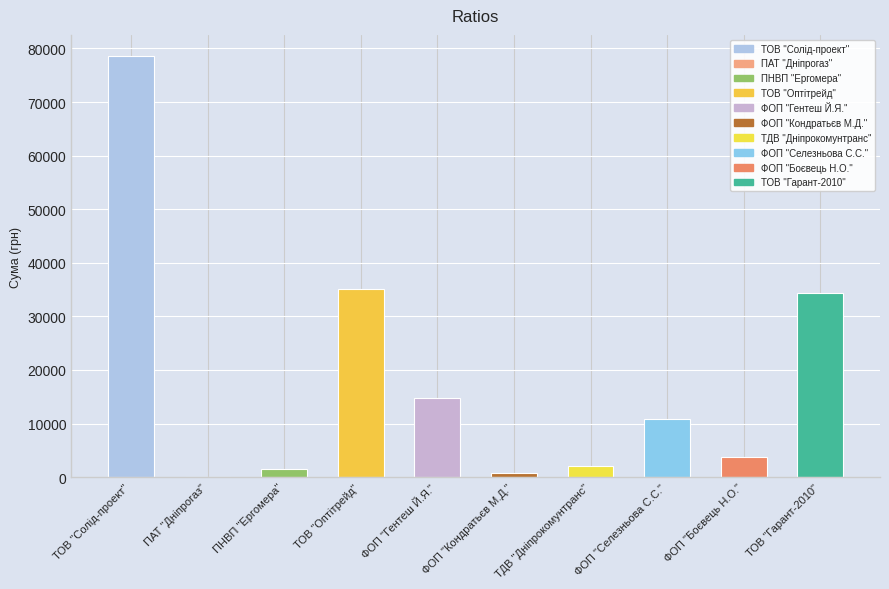

Where is the data nearest to the value 39342?

ТОВ "Оптітрейд"